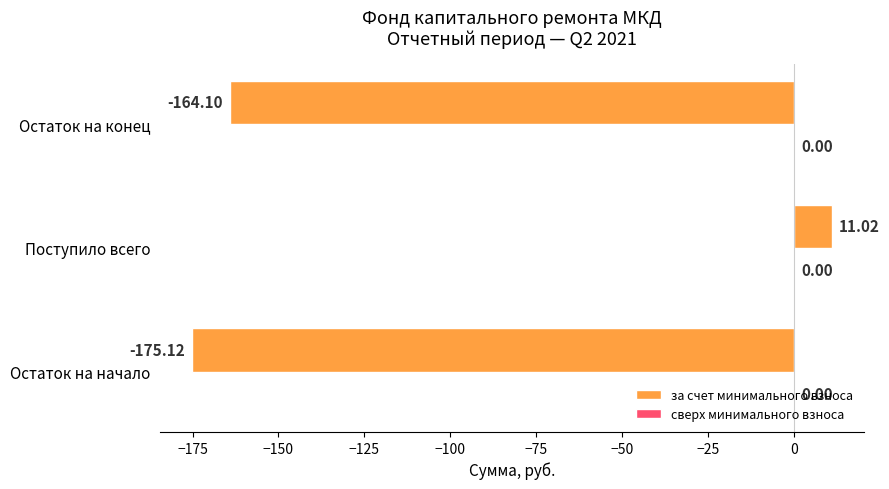

How many bars are there in total?

3